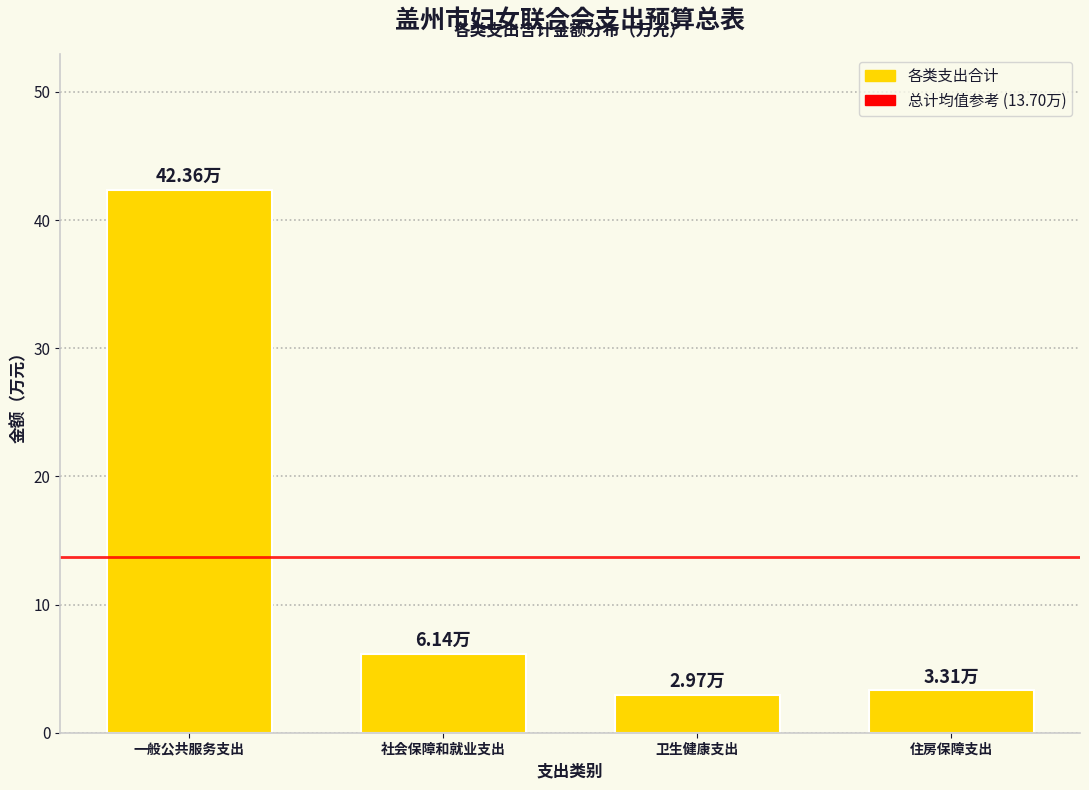

What is the difference between the second highest and second lowest values?

2.8